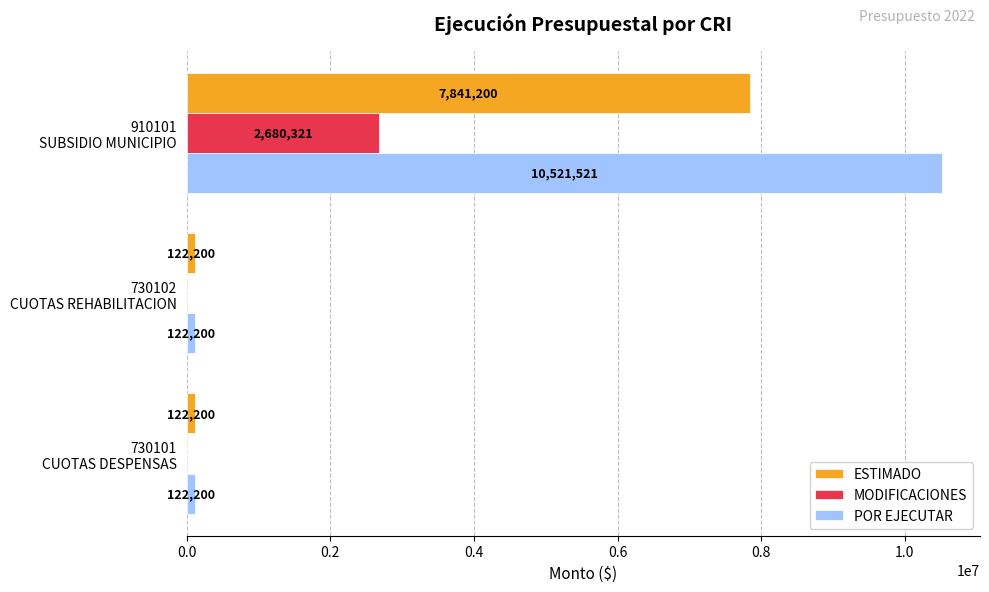

What is the maximum value for POR EJECUTAR?

10521521